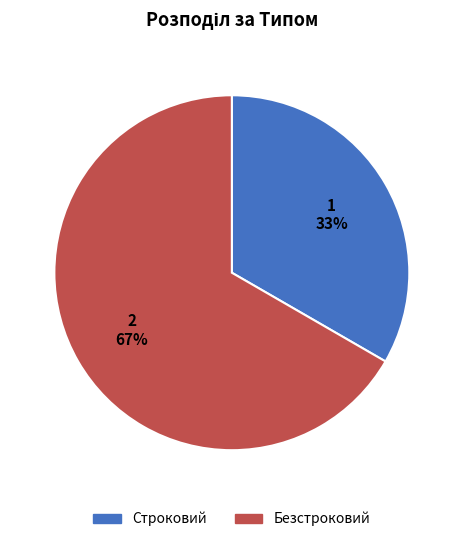

To the nearest percent, what percentage of the pie is Безстроковий?

67%